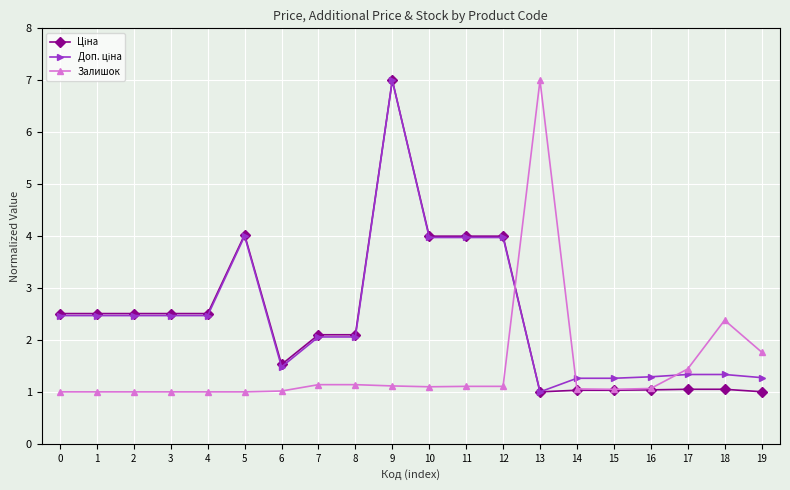

What is the greatest value displayed?

7.0